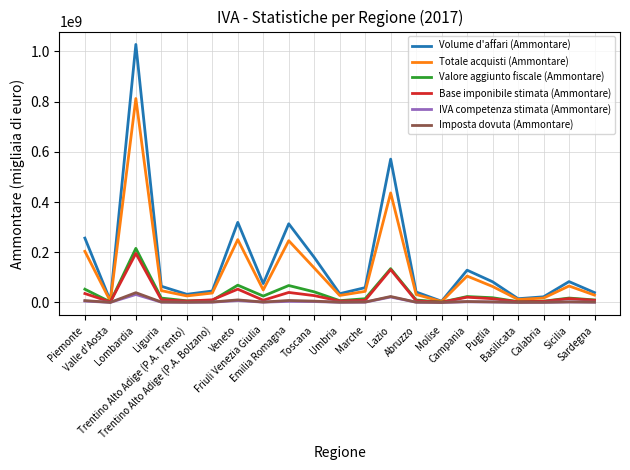

Which series has the largest range (max minus min)?

Volume d'affari (Ammontare)